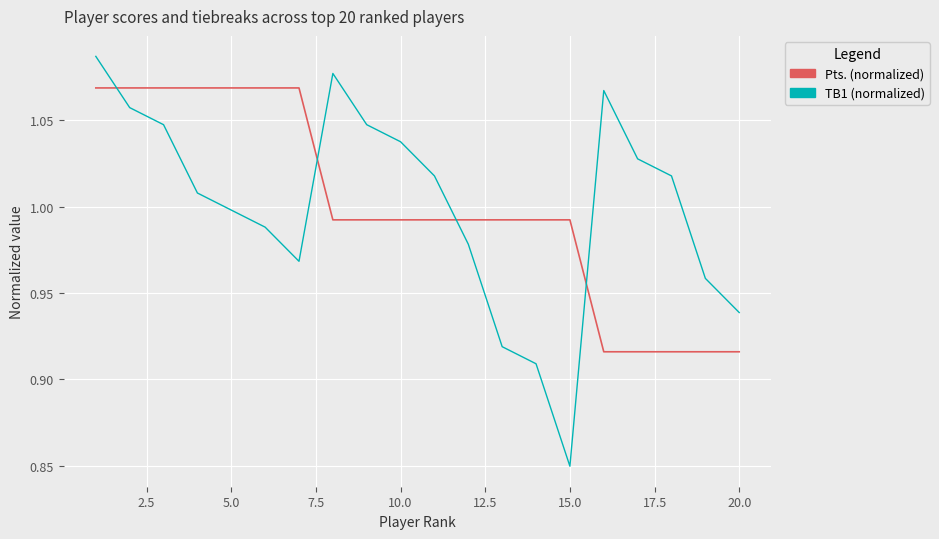

List the series in order of their peak value, lowest first.

Pts. (normalized), TB1 (normalized)